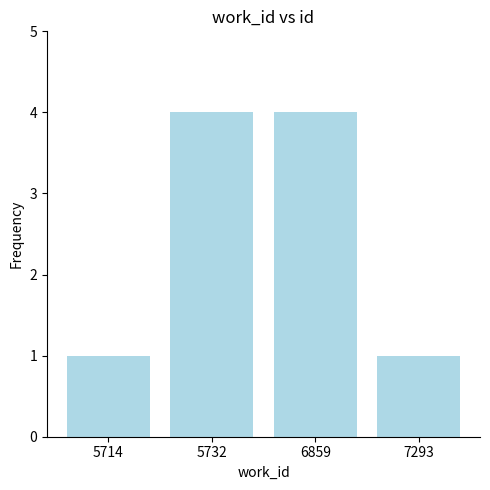

How many series are shown in this chart?

1